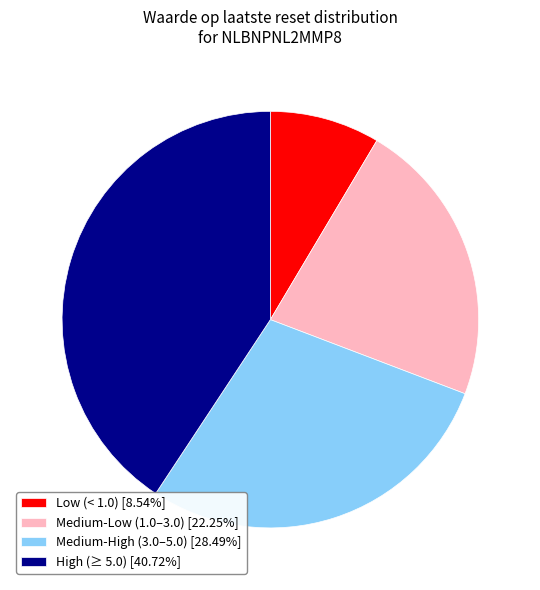

Approximately how many times larger is the value at Medium-High (3.0–5.0) [28.49%] compared to Low (< 1.0) [8.54%]?

3.3